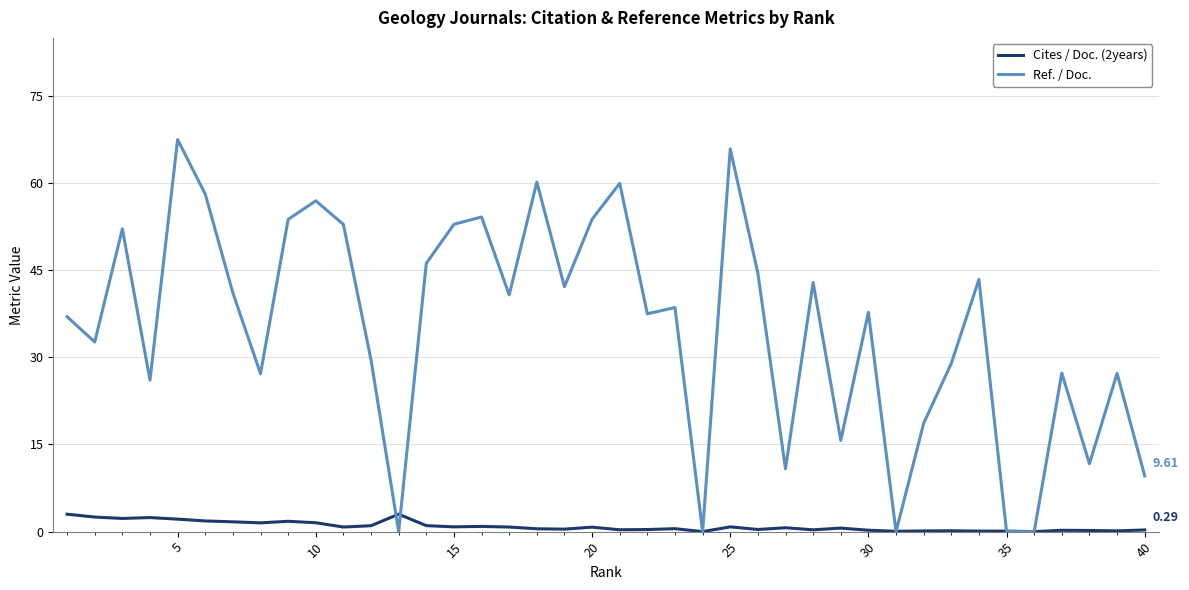

Which series has the largest total across all categories?

Ref. / Doc.